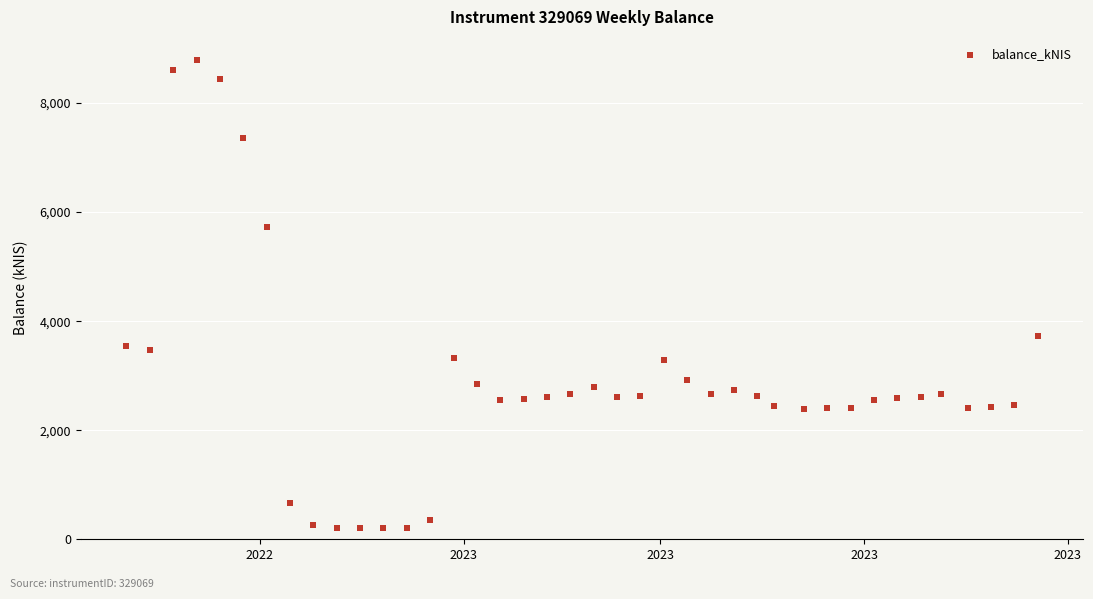

What Y value in the scatter plot is closest to 4492?

3737.1